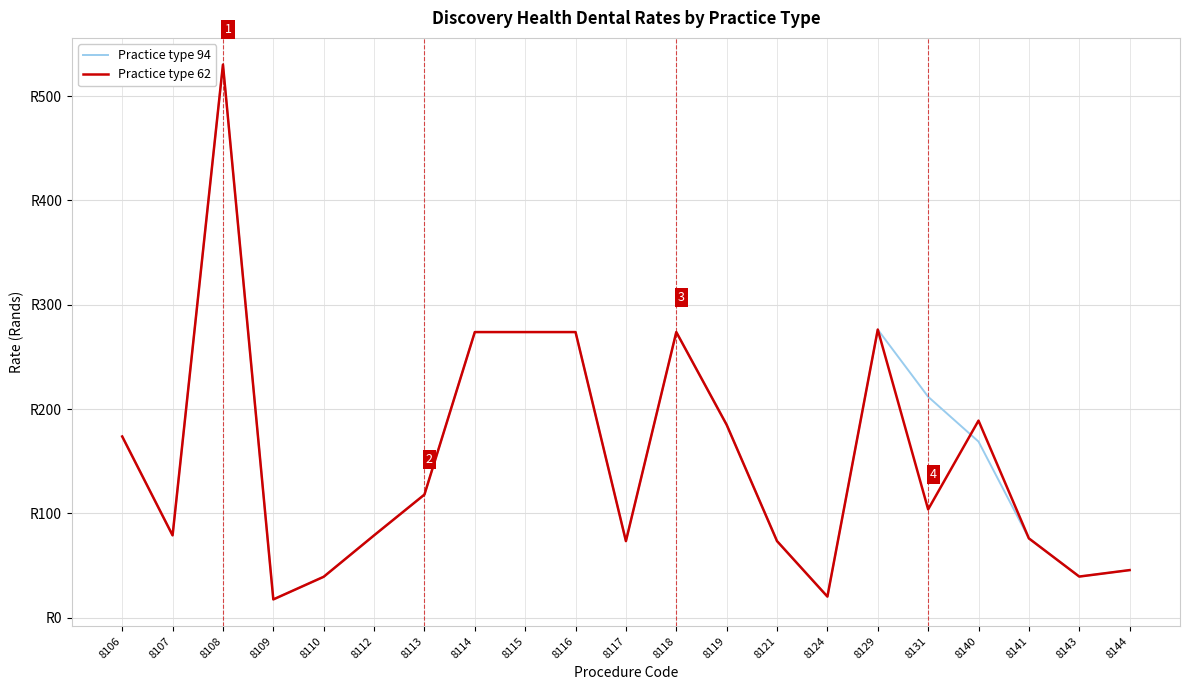

What are all the series names shown in the legend?

Practice type 94, Practice type 62